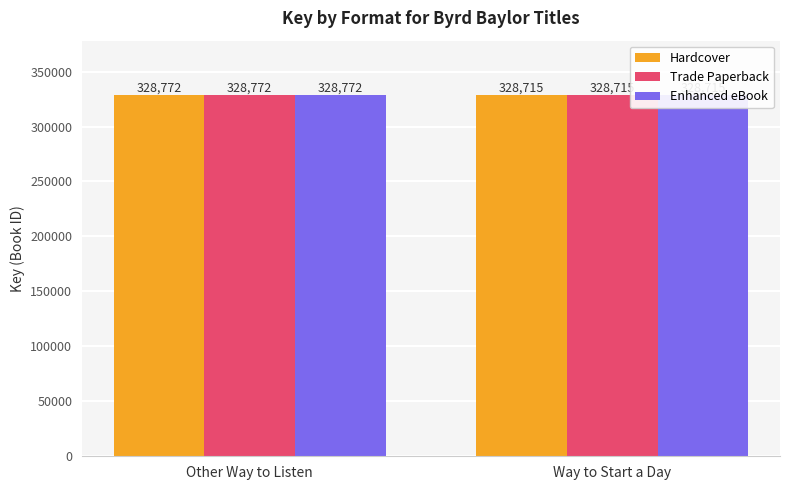

Count the number of categories in the chart.

2